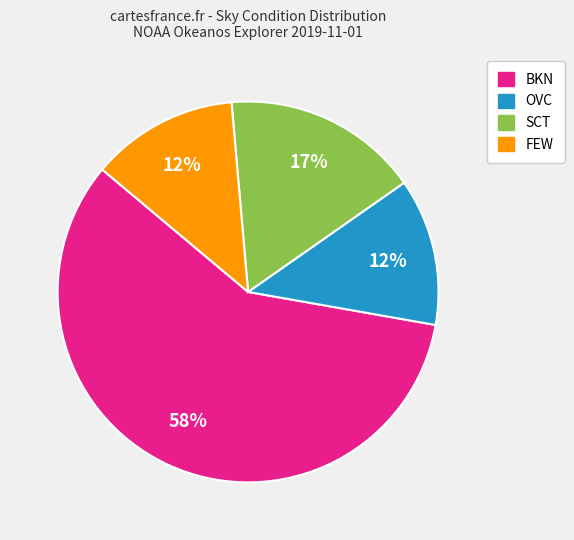

What is the largest slice in the pie chart?

BKN